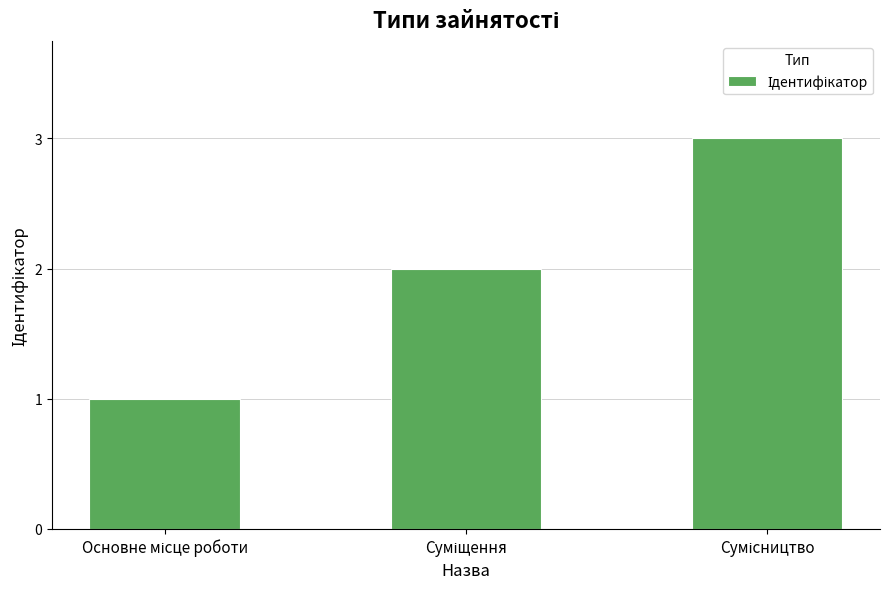

What is the greatest value displayed?

3